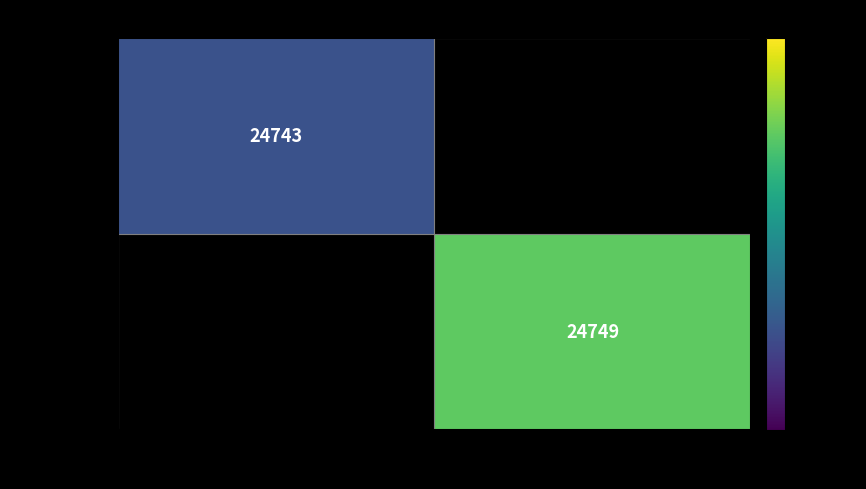

The value of 16:07:26 UTC 2015-11-30 at 8105 is 14995.7. True or false?

False